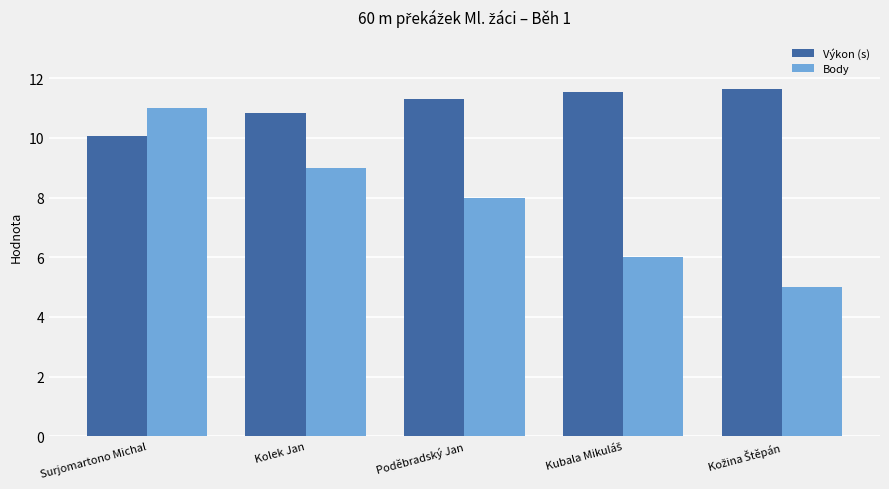

How many bars are there in each group?

2